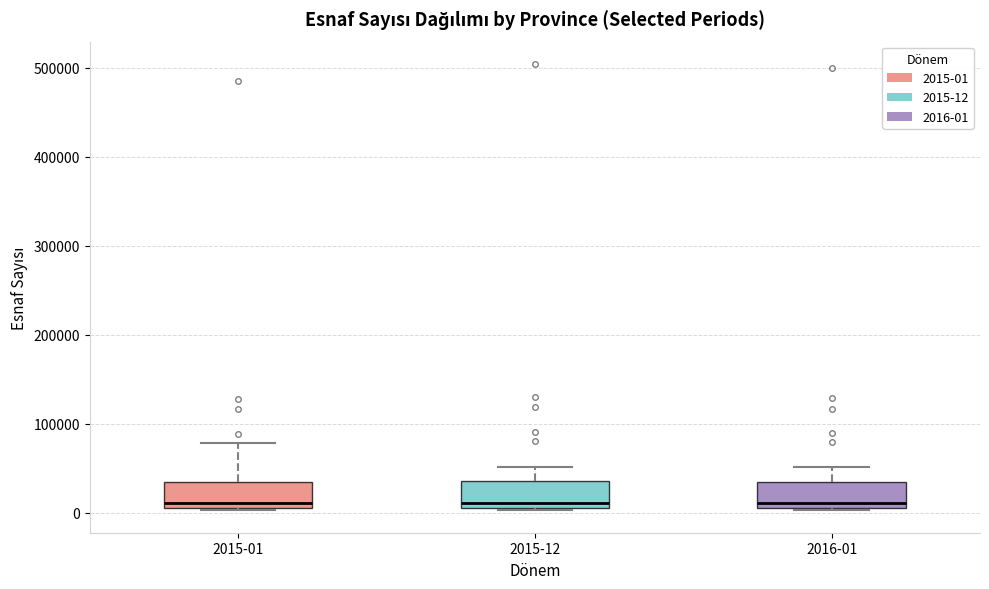

Where is the lower edge of the box for 2015-12 on the y-axis? The values are not printed on the chart, so give them approximately, as read against the axis.

10000